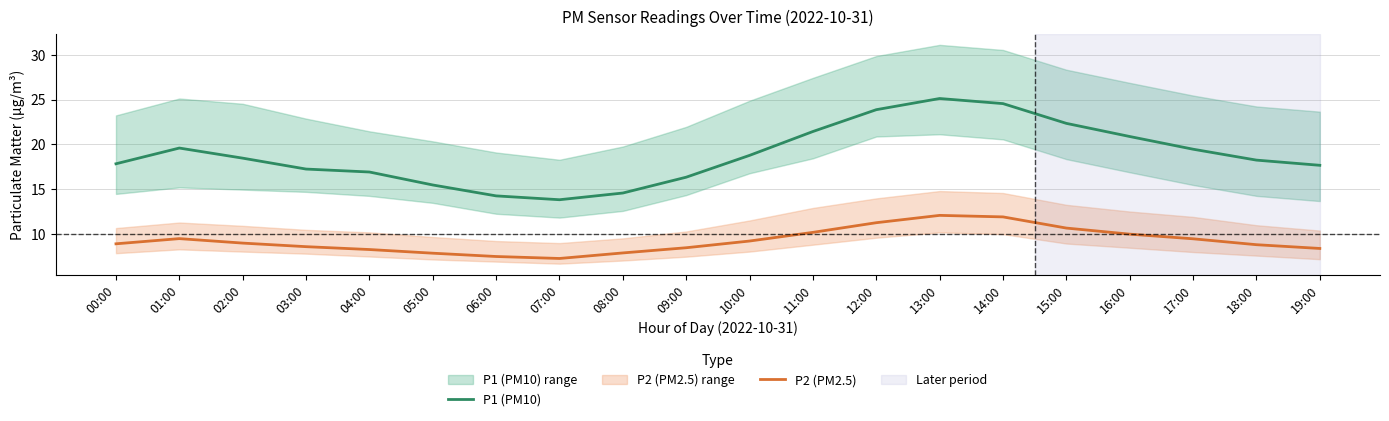

True or false: P1 (PM10) and P2 (PM2.5) cross at least once.

False